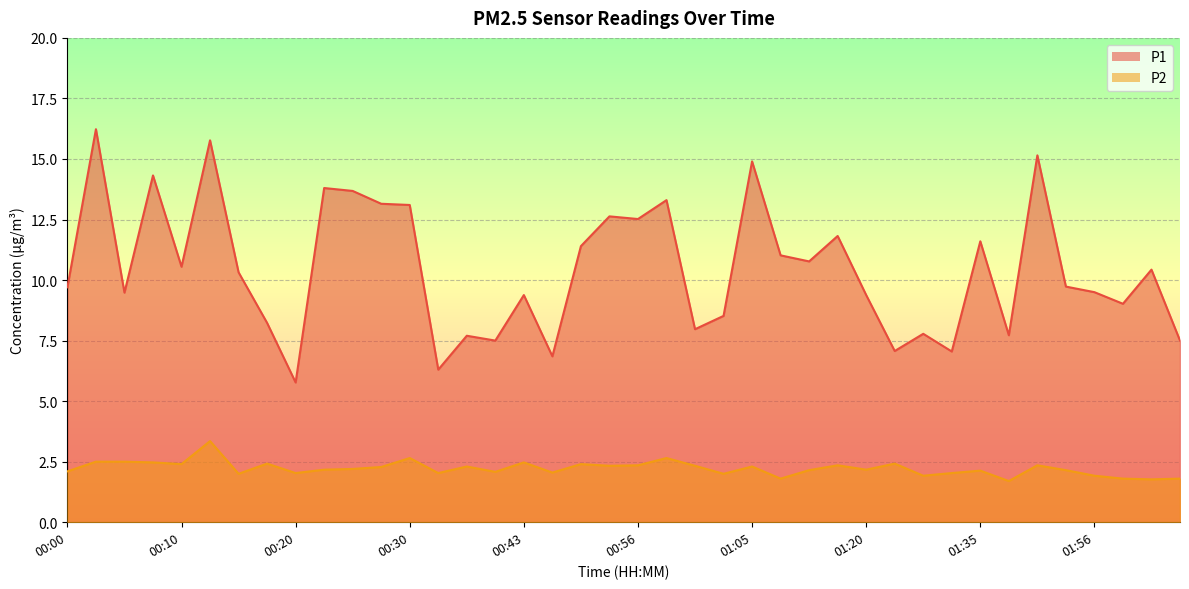

How many lines are shown in the chart?

2